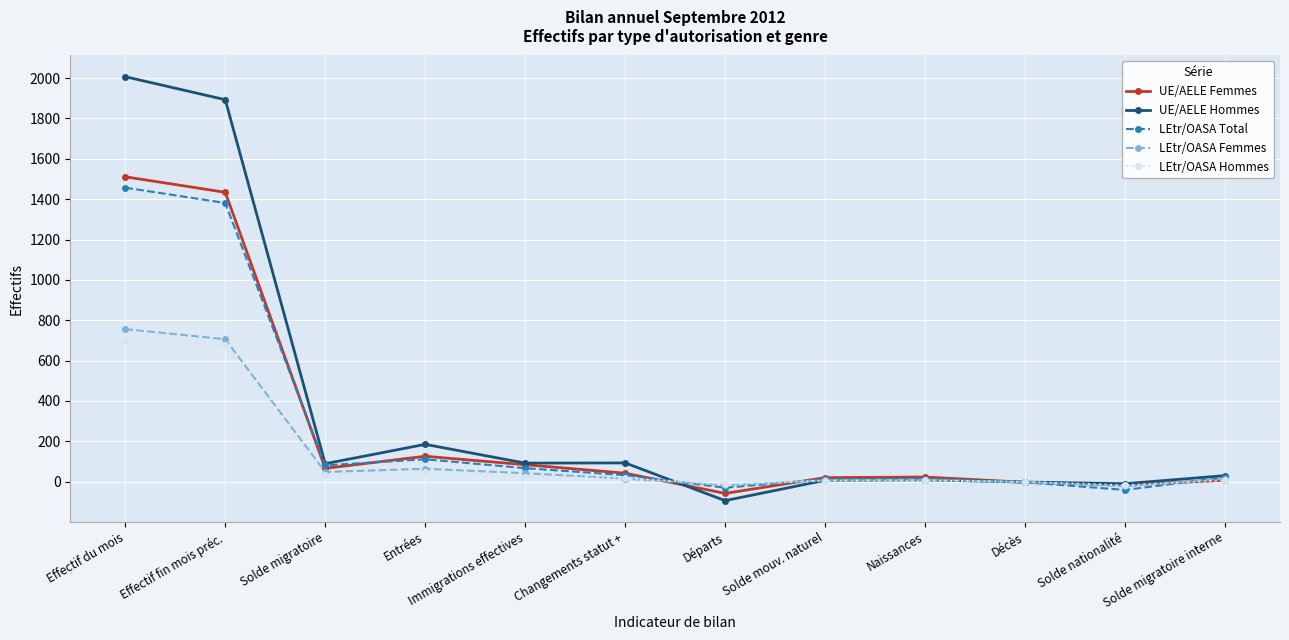

Which series has the widest spread of values?

UE/AELE Hommes